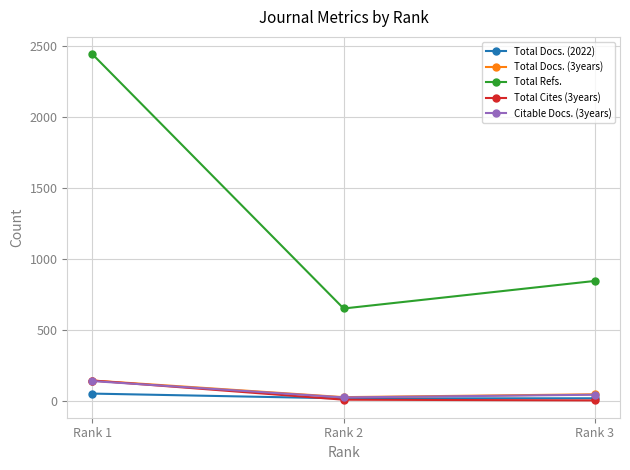

Which series has the largest range (max minus min)?

Total Refs.